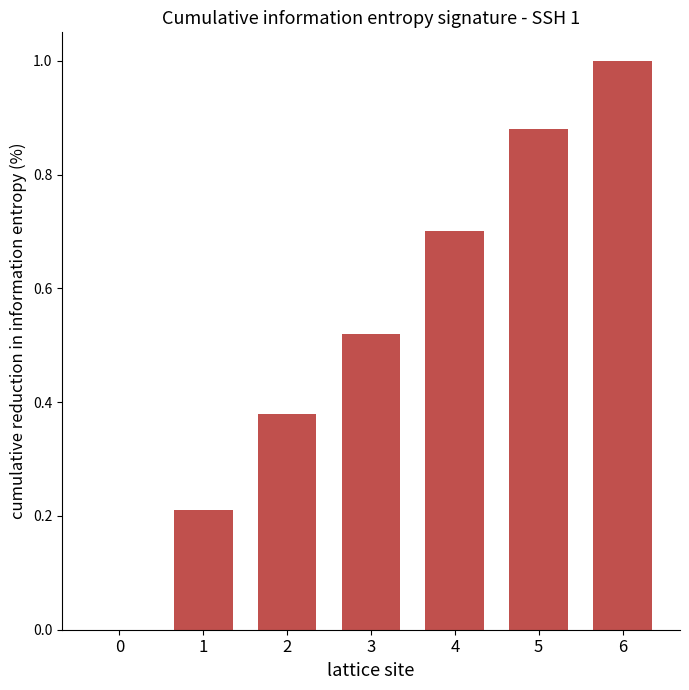

What is the change in value from 2 to 5?

+0.5